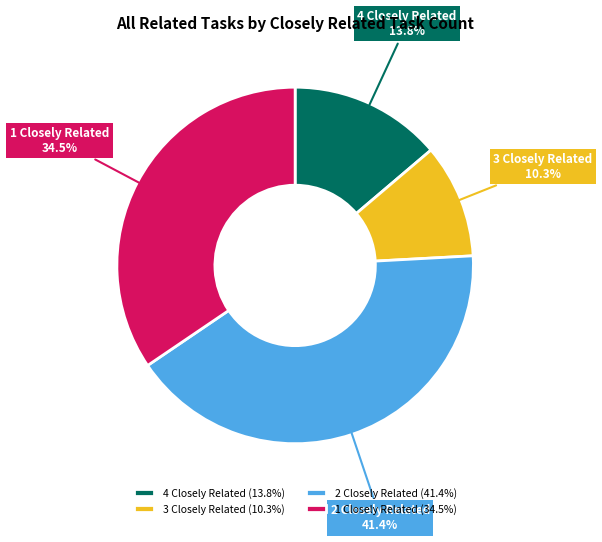

Which has a higher value, 4 Closely Related or 3 Closely Related?

4 Closely Related